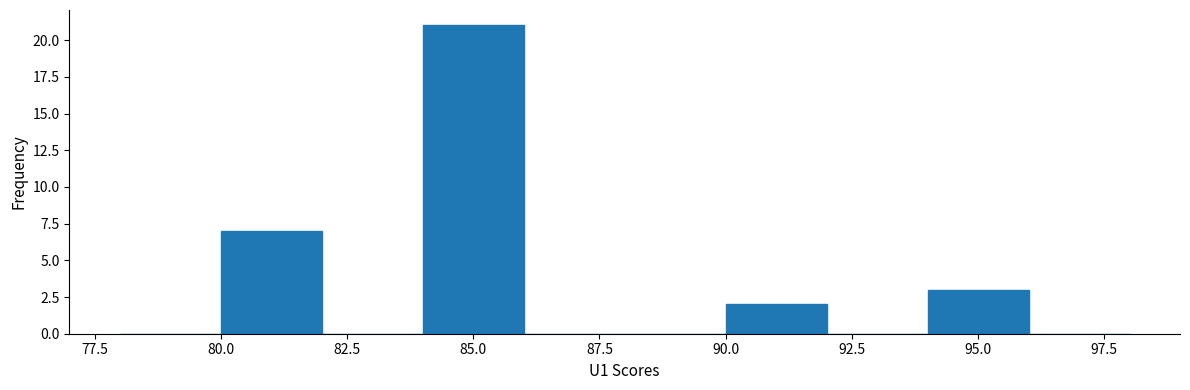

How tall is the bar that spans 80 to 82 on the x-axis? The values are not printed on the chart, so give them approximately, as read against the axis.

7